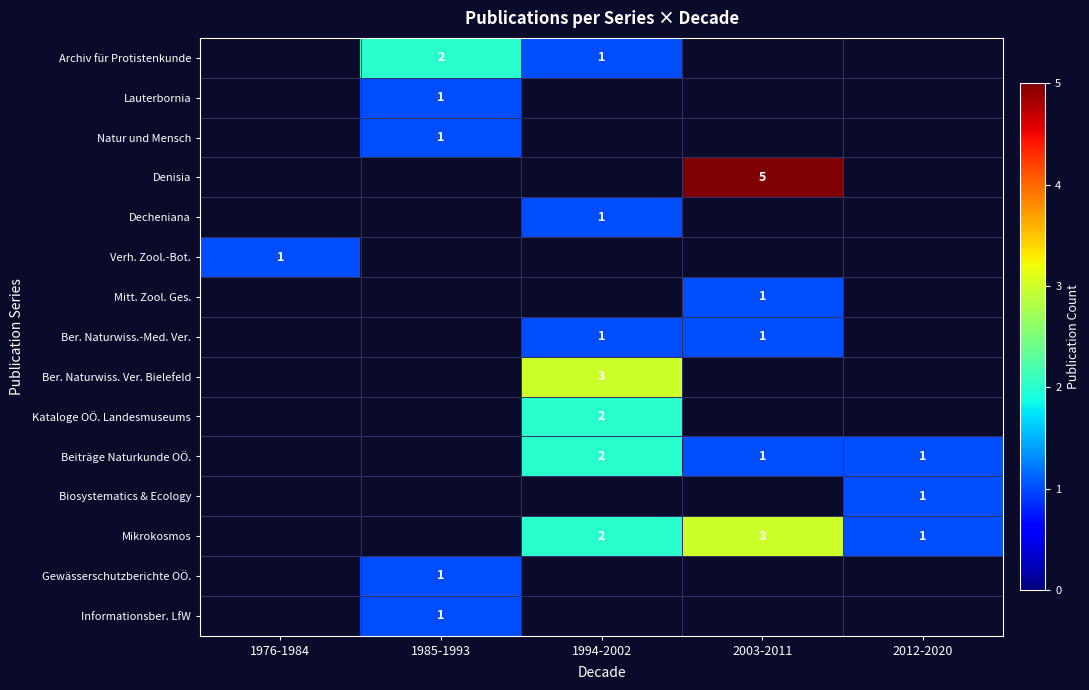

What is the maximum value shown in the chart?

5.0